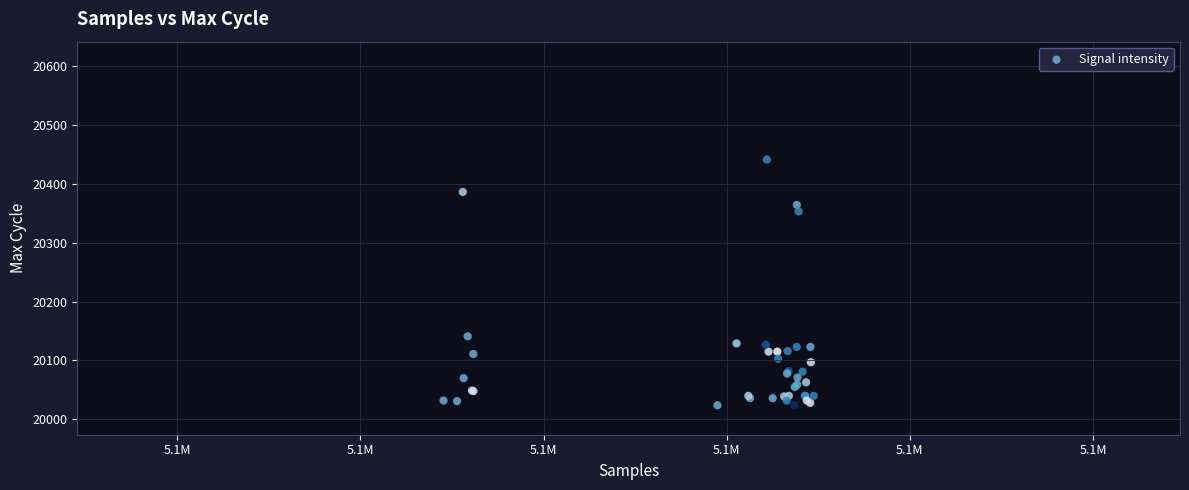

What Y value in the scatter plot is closest to 20232?

20141